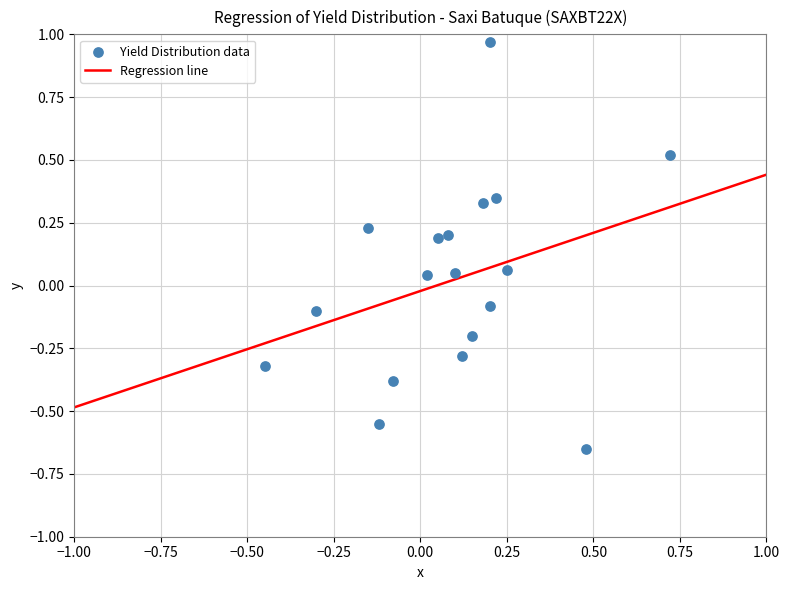

What is the range of X values (max minus min)?

1.2